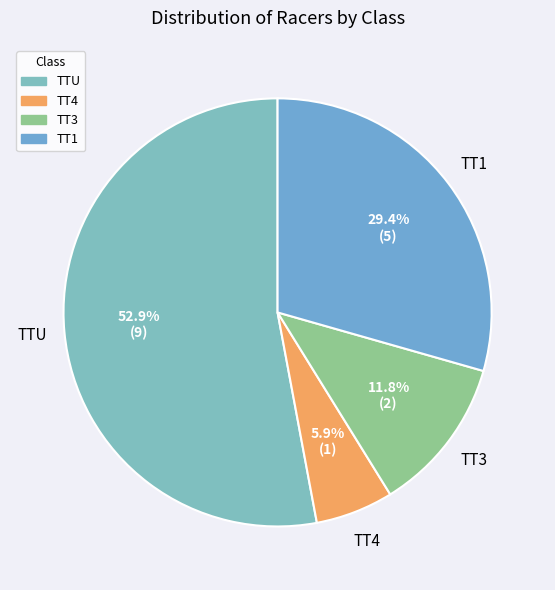

Count the number of slices in the pie.

4